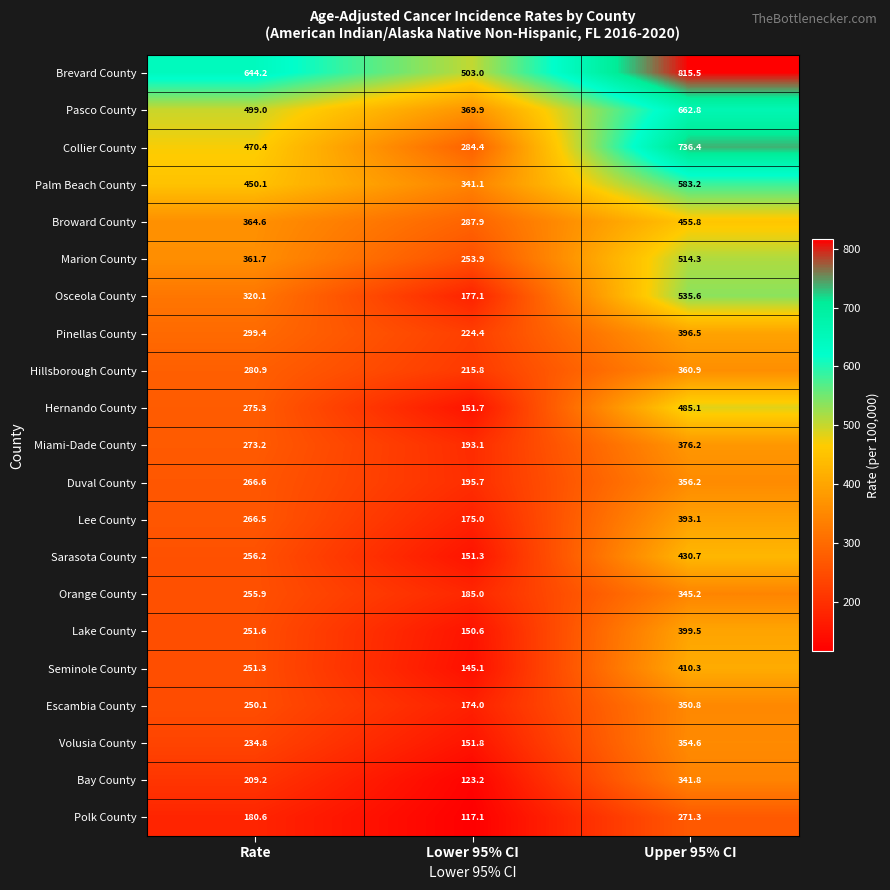

What is the sum of the Pinellas County values at Rate and Upper 95% CI?

695.9